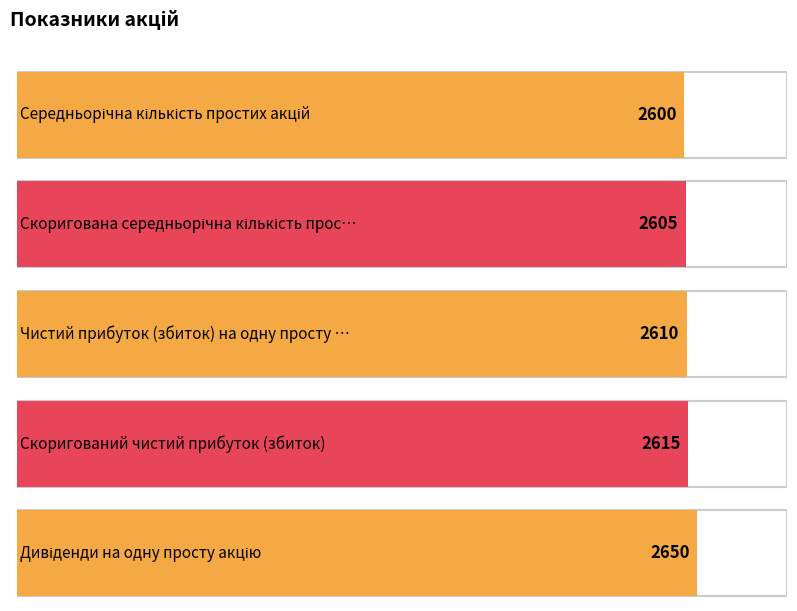

True or false: the data shows 751 at Скоригований чистий прибуток (збиток).

False